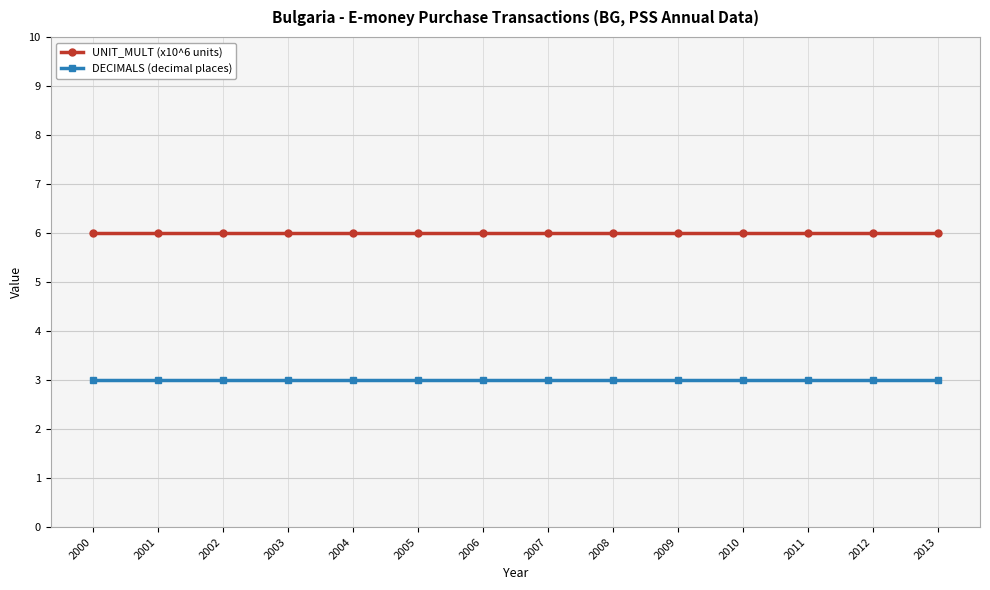

True or false: DECIMALS (decimal places) and UNIT_MULT (x10^6 units) intersect in this chart.

False